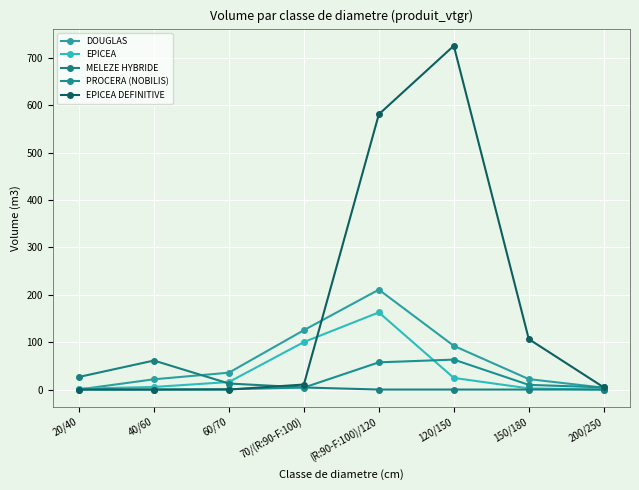

Between which two adjacent categories do EPICEA DEFINITIVE and MELEZE HYBRIDE first intersect?

60/70 and 70/(R:90-F:100)